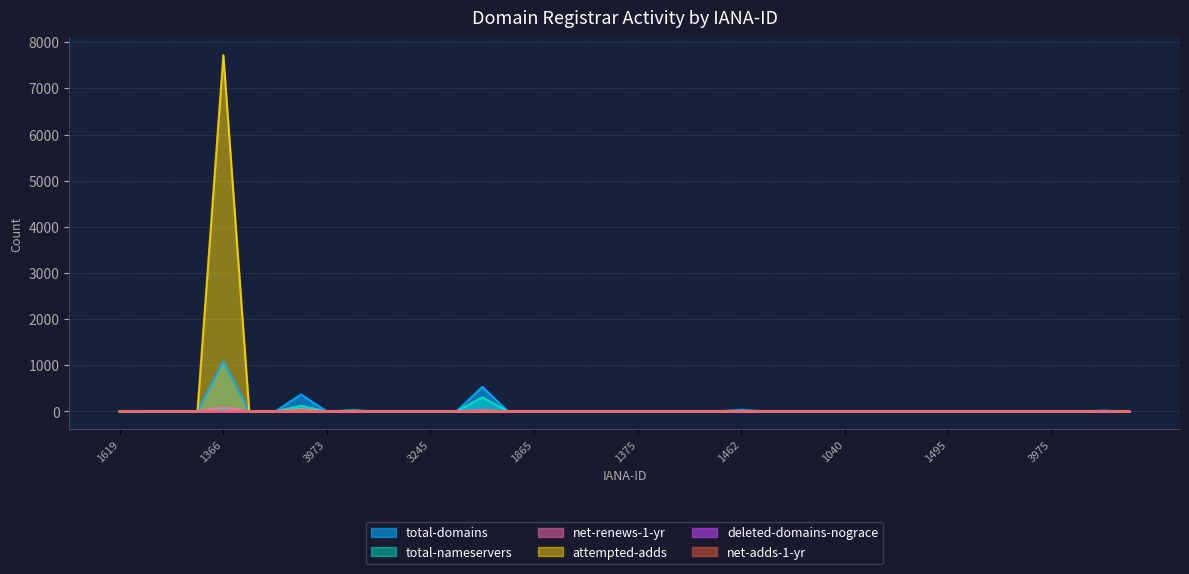

What are all the series names shown in the legend?

total-domains, total-nameservers, net-renews-1-yr, attempted-adds, deleted-domains-nograce, net-adds-1-yr